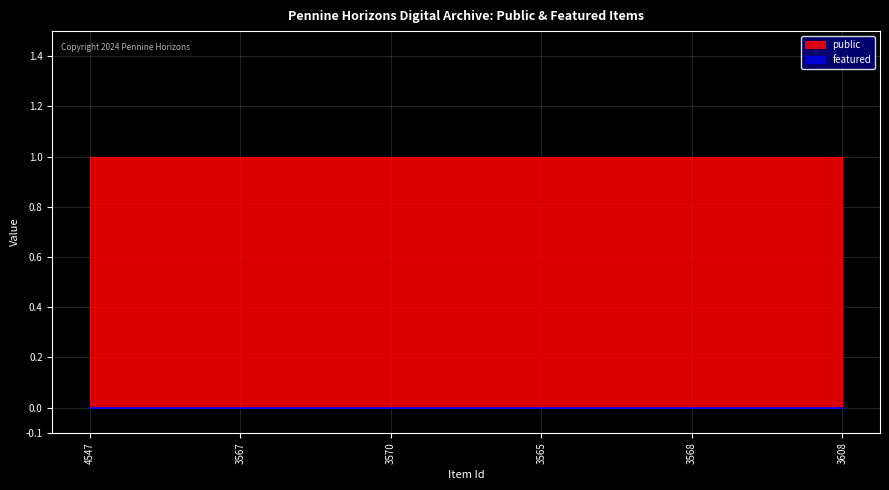

Rank the series at 3565 from highest to lowest value.

public, featured